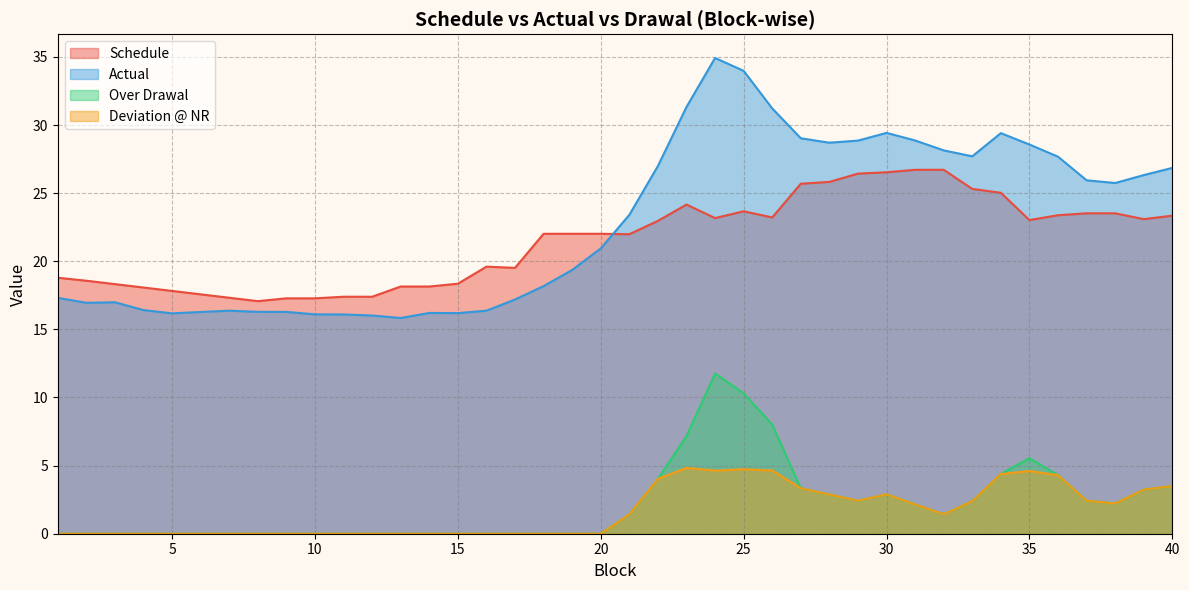

At how many categories does at least one series exceed 5?

40